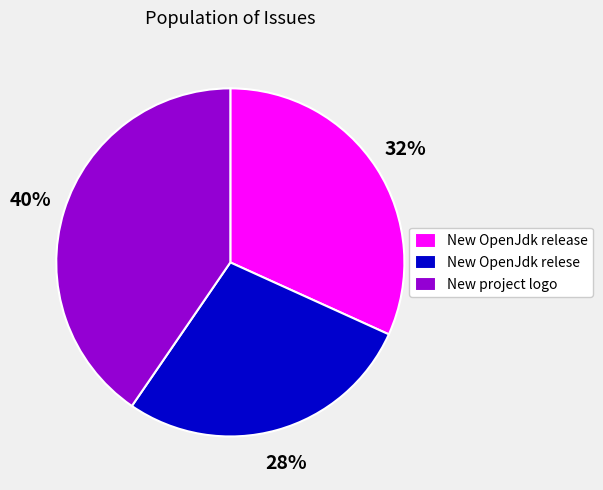

Which has a higher value, New OpenJdk relese or New OpenJdk release?

New OpenJdk release